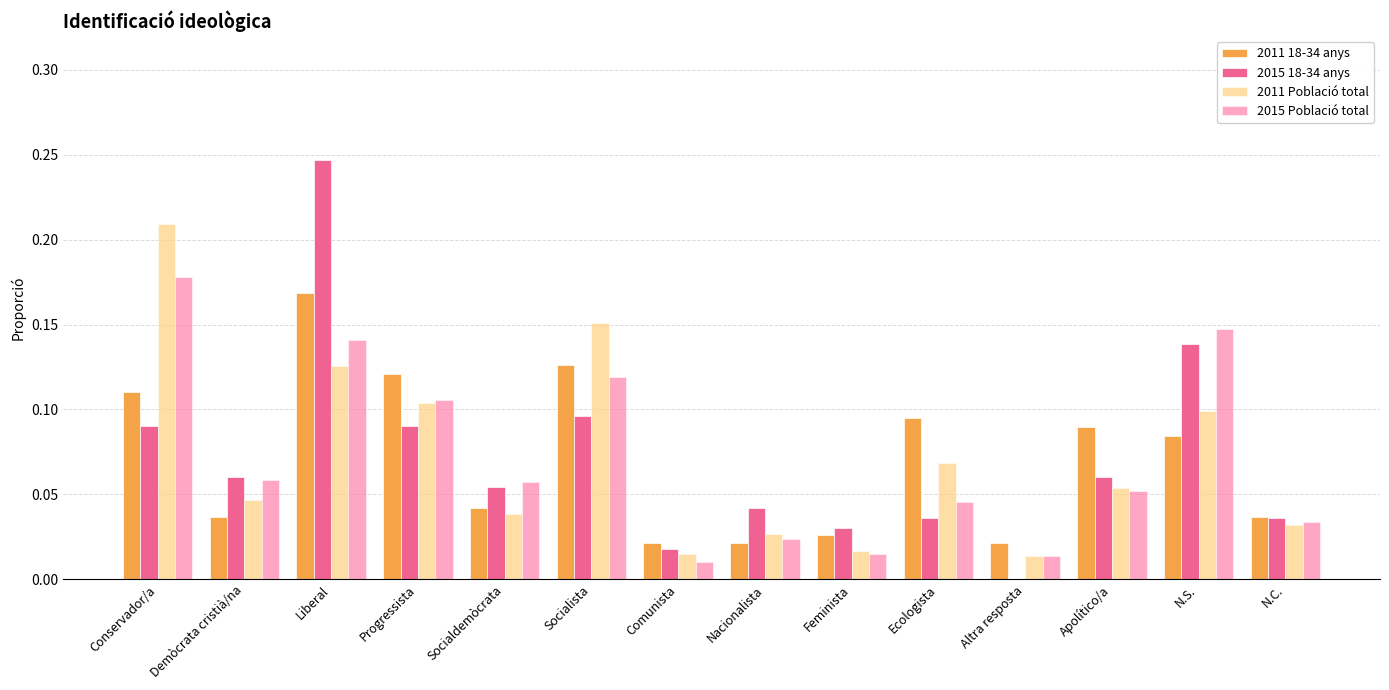

How many positive values does the 2015 18-34 anys series have?

13